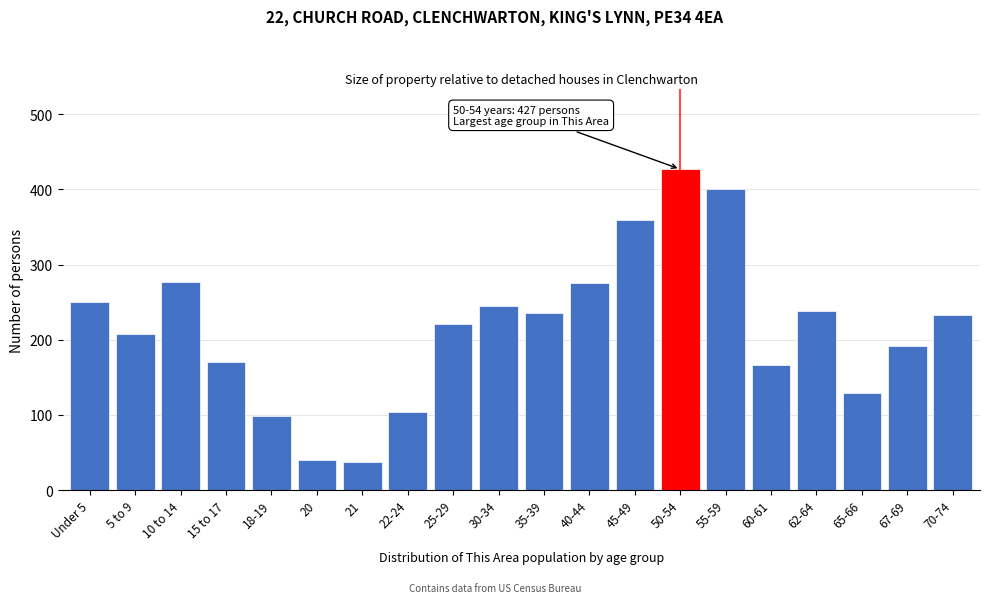

What is the maximum value shown in the chart?

427